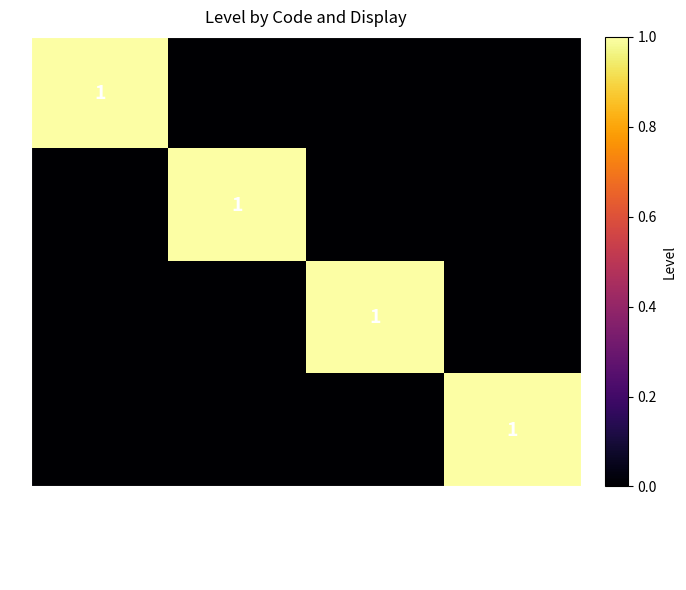

The L series shows 1 at Local facility/user facility. True or false?

True